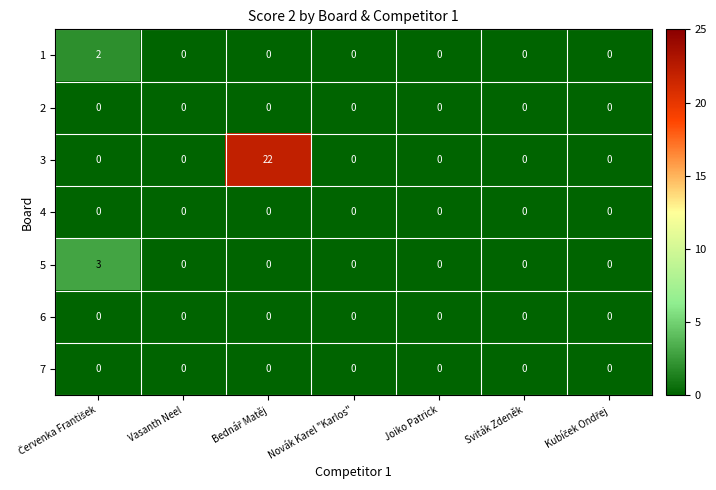

What is the greatest value displayed?

22